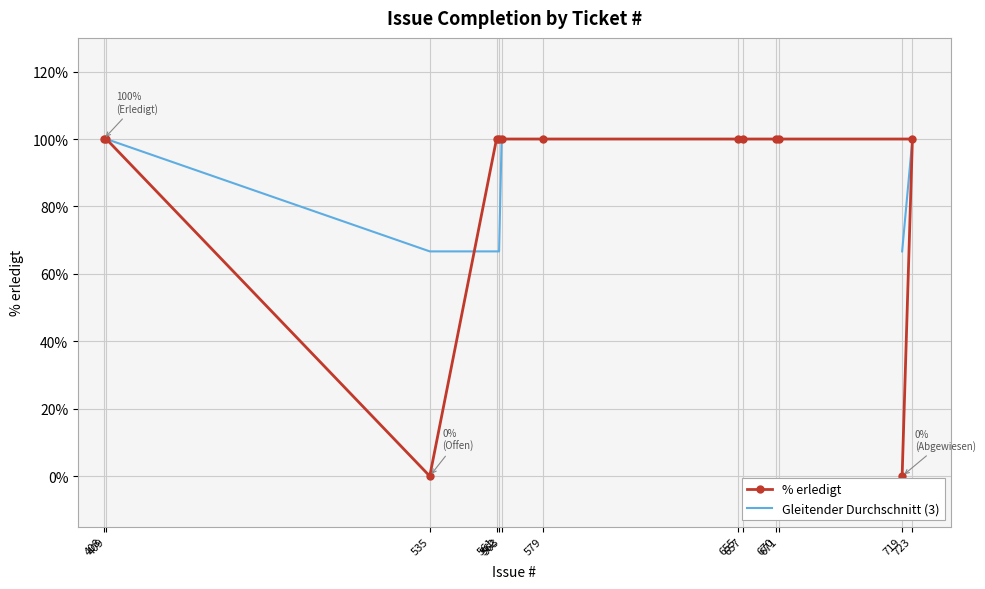

What is the label of the 3rd point from the left?

535